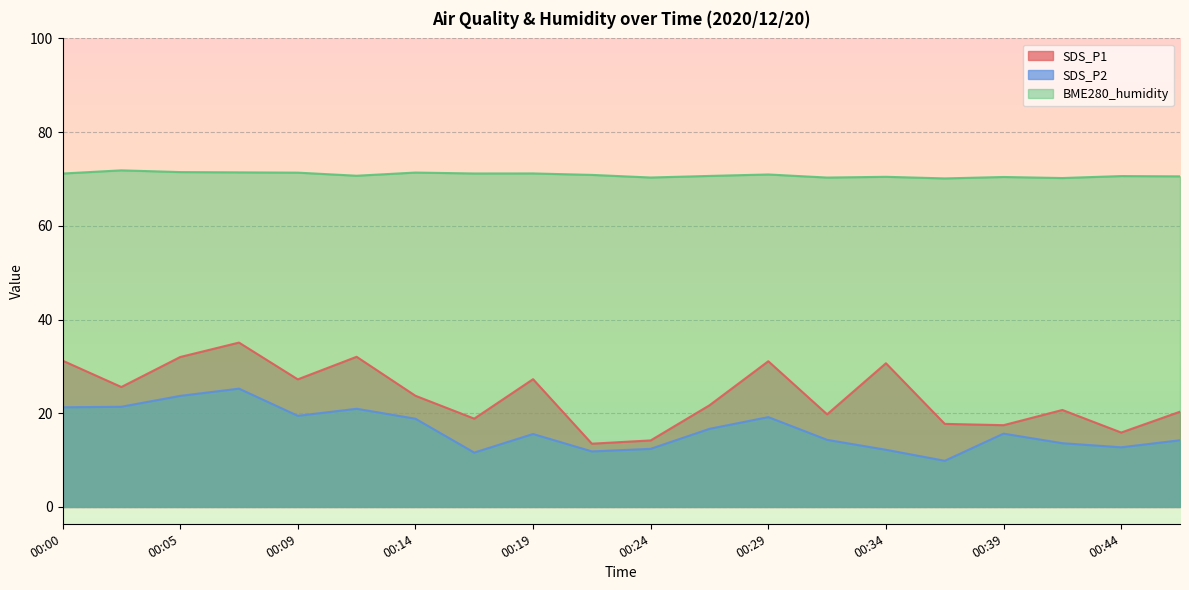

What is the difference between the maximum and minimum values in the SDS_P1 series?

21.6